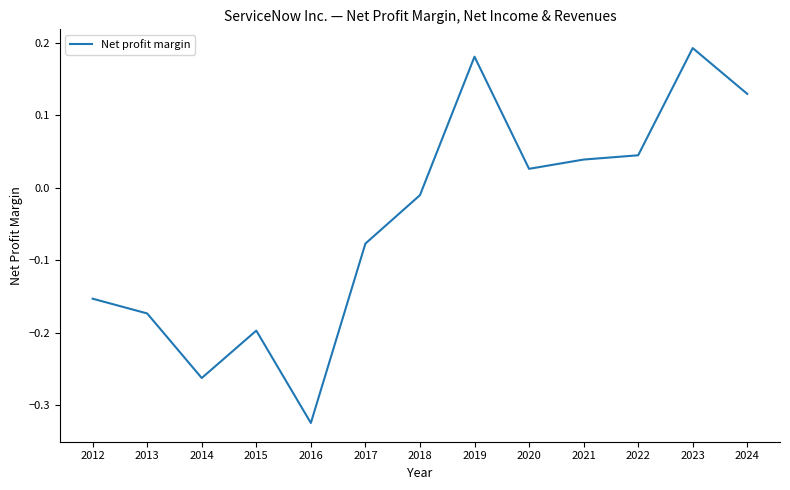

True or false: the data has more than 0 interior local peaks.

True